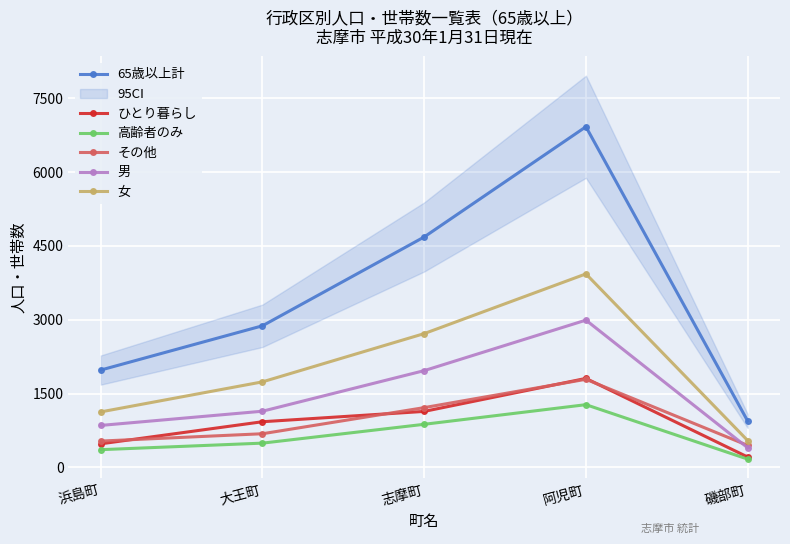

Reading left to right, transcribe all the data shown in this chart.

65歳以上計: 1977	2877	4683	6924	941
ひとり暮らし: 477	926	1136	1807	209
高齢者のみ: 358	491	874	1273	166
その他: 533	682	1213	1789	445
男: 851	1140	1965	2992	397
女: 1126	1737	2718	3932	544